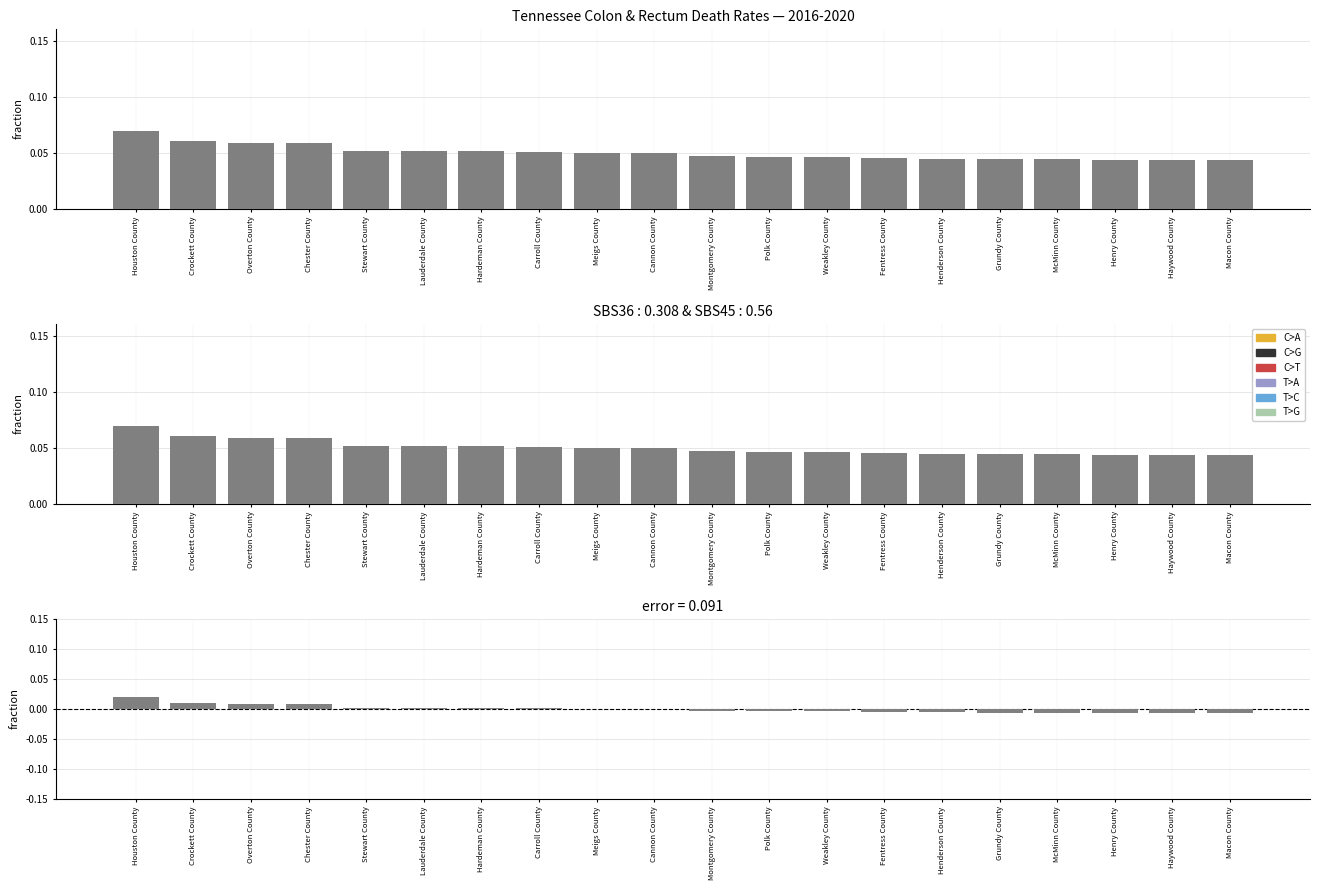

The chart shows a value of 0.0 at Crockett County. True or false?

True